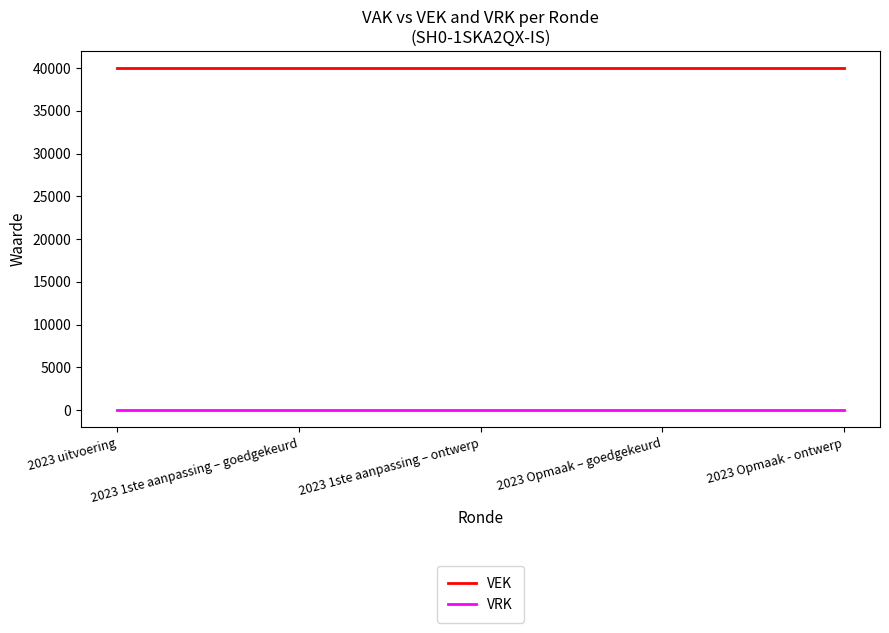

What is the sum of the VEK values at 2023 1ste aanpassing – ontwerp and 2023 Opmaak – goedgekeurd?

80000